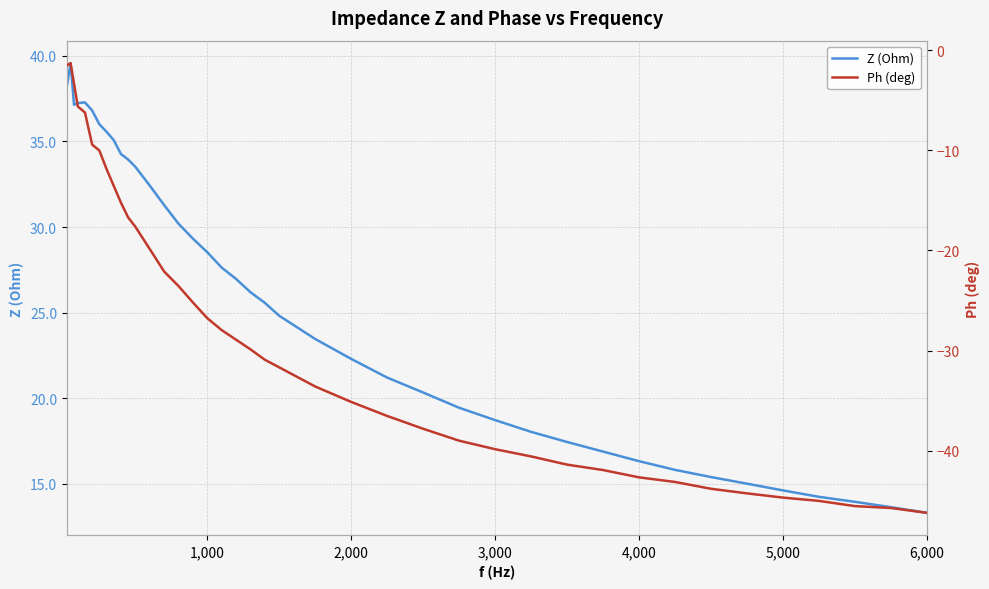

What is the lowest value of the Z (Ohm) series?

13.3